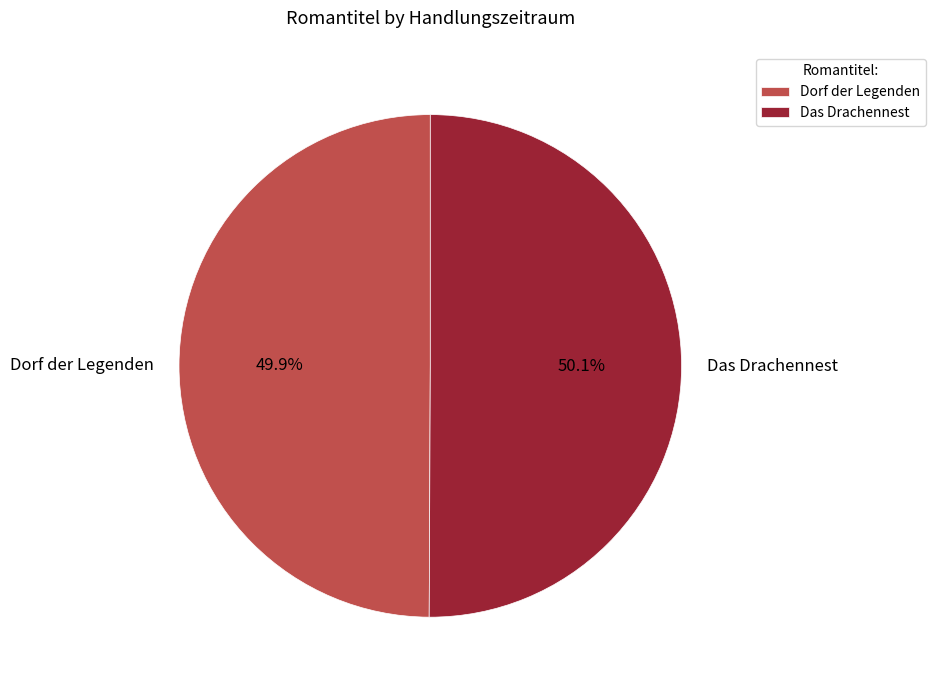

What percentage is NOT represented by Das Drachennest?

49.9%